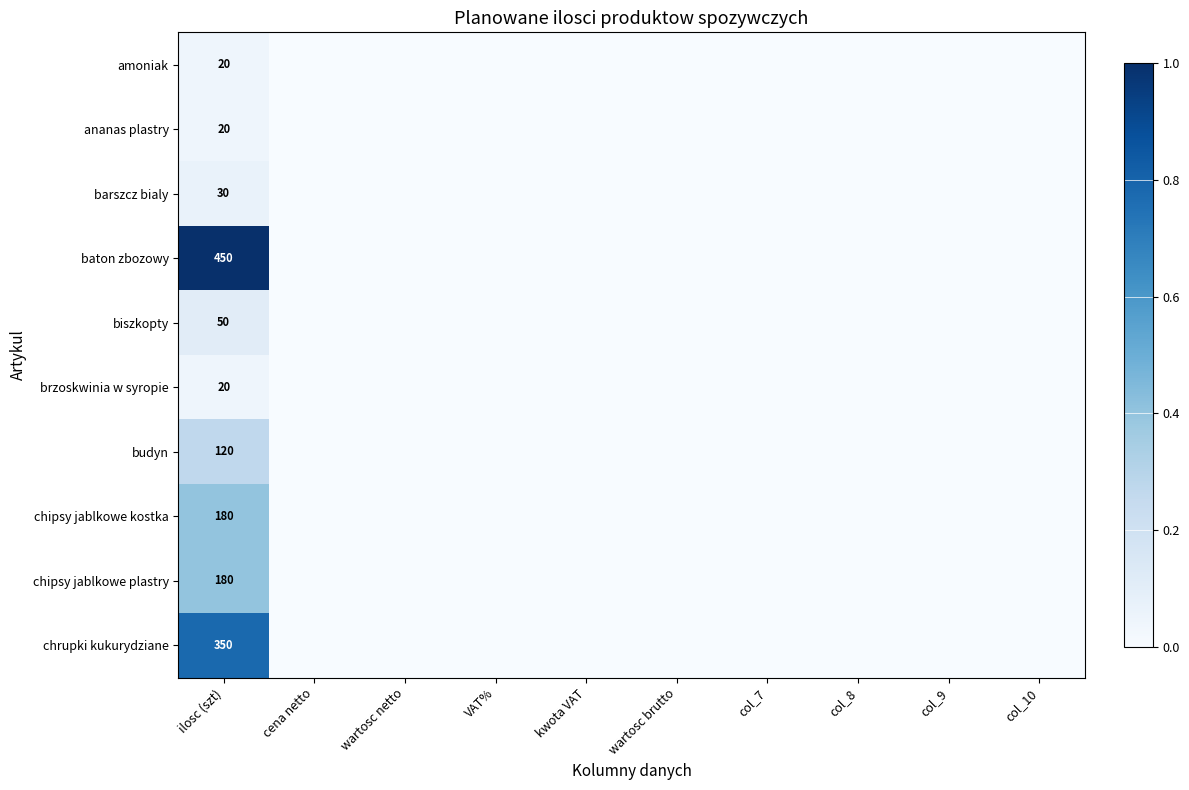

The value of chipsy jablkowe kostka at ilosc (szt) is 180. True or false?

True